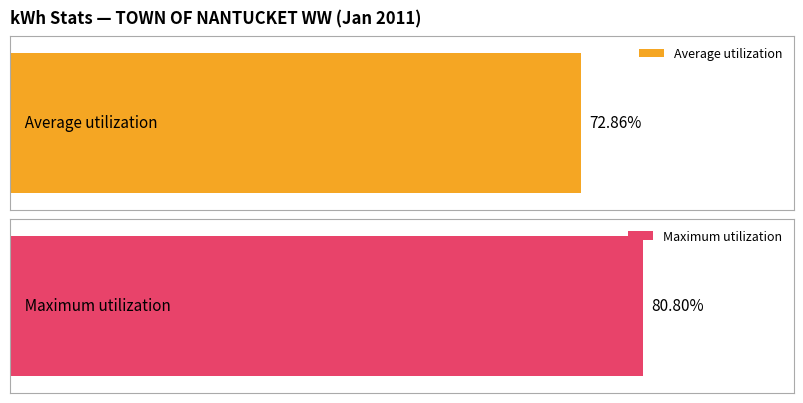

The Maximum utilization series shows 152.5 at 2011-01-14. True or false?

False